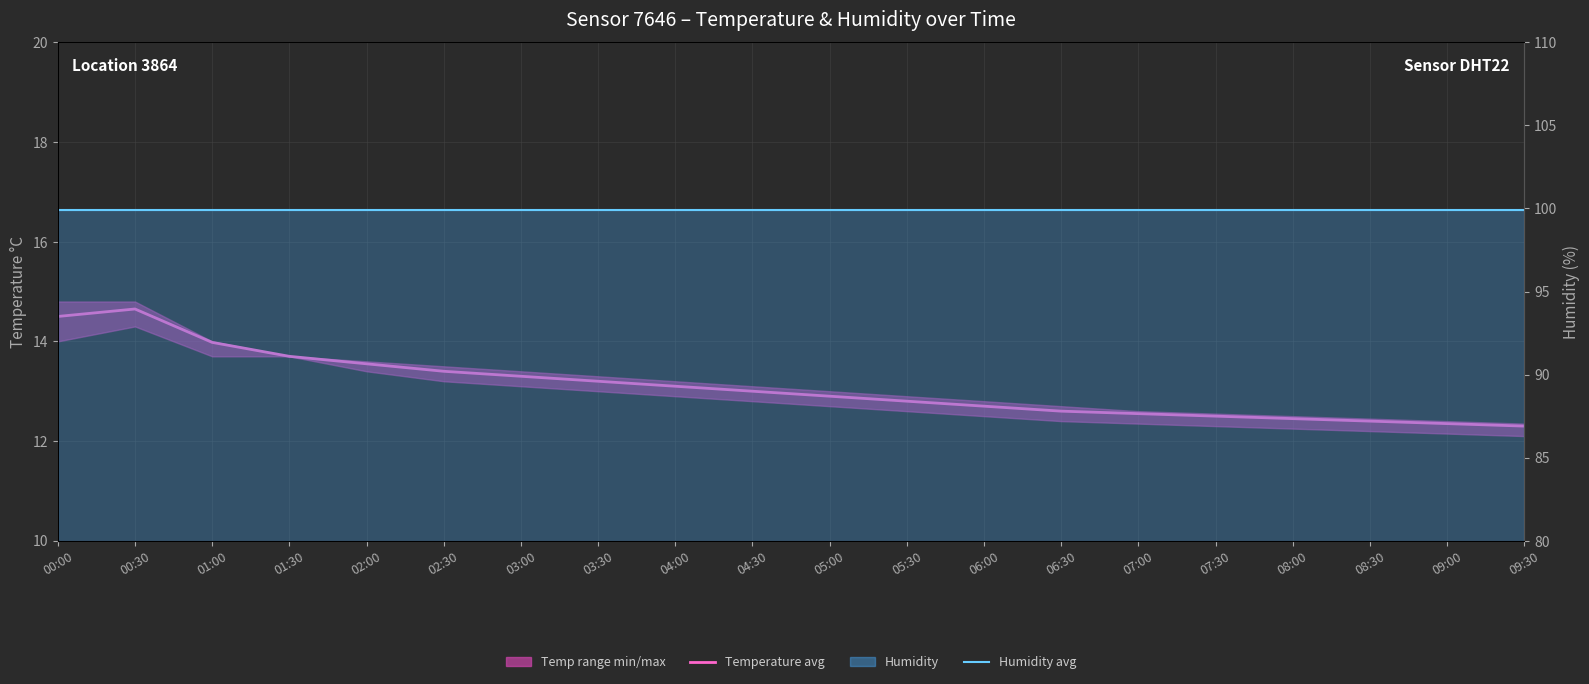

At which label does Humidity avg reach its minimum?

00:00